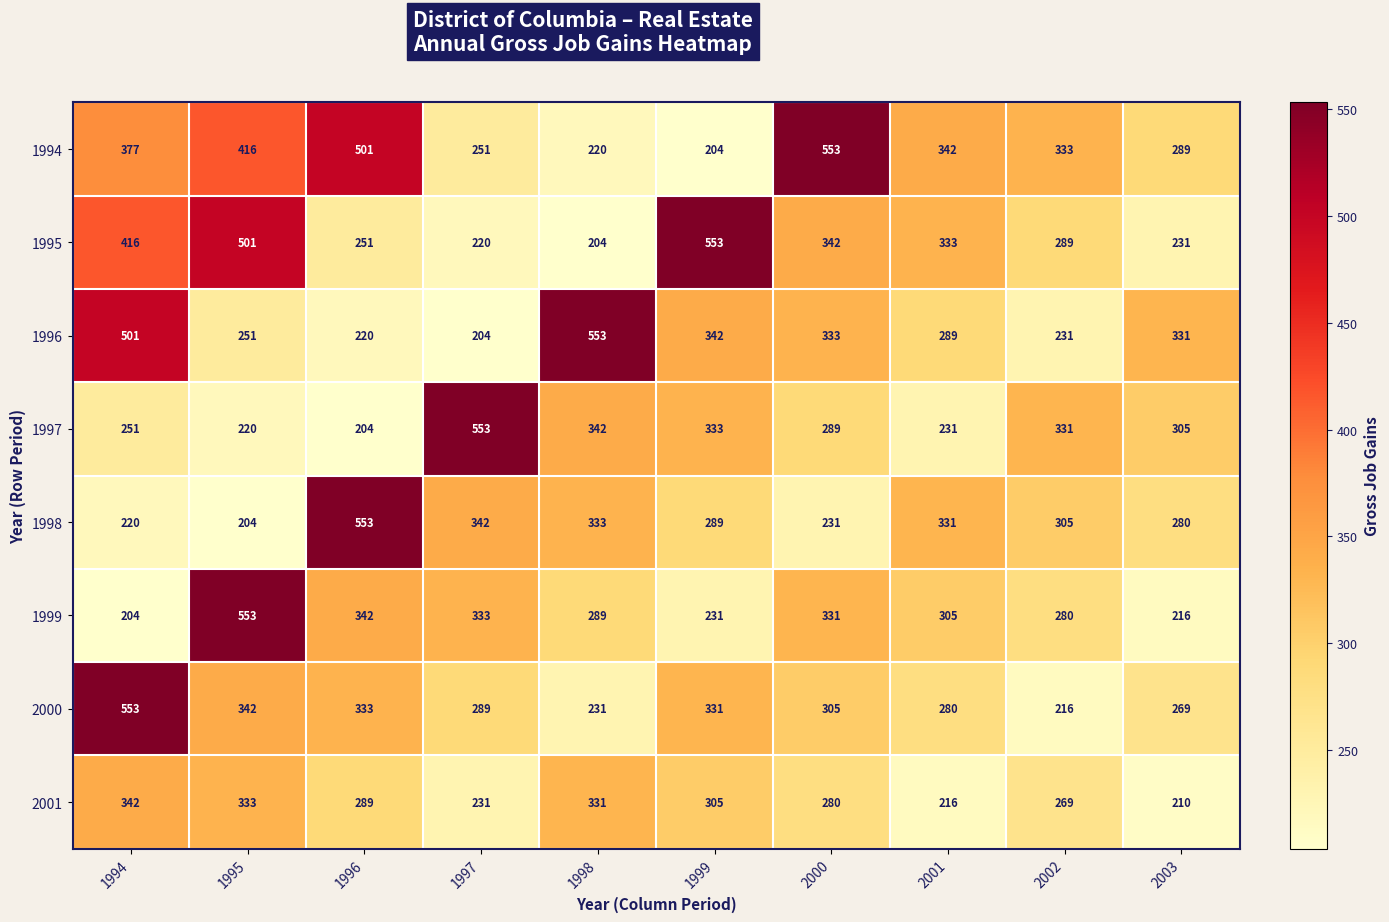

At which label does 1996 first exceed 331?

1994